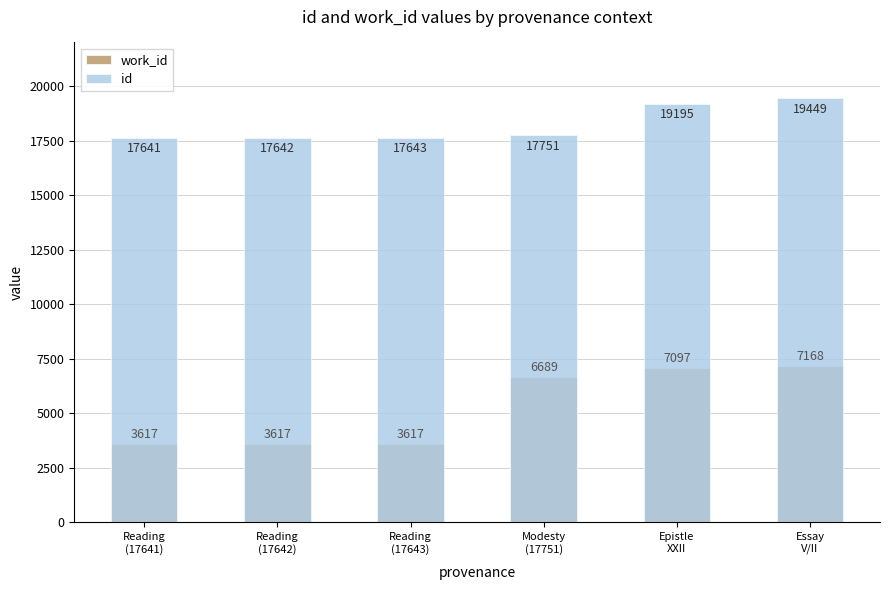

Which series has the widest spread of values?

work_id